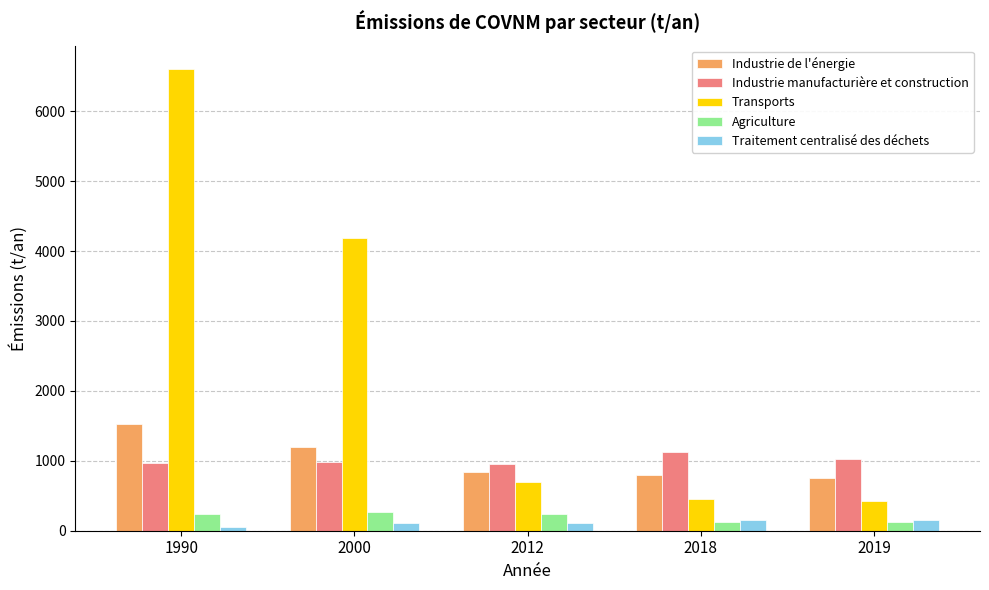

At which label does Transports reach its peak?

1990